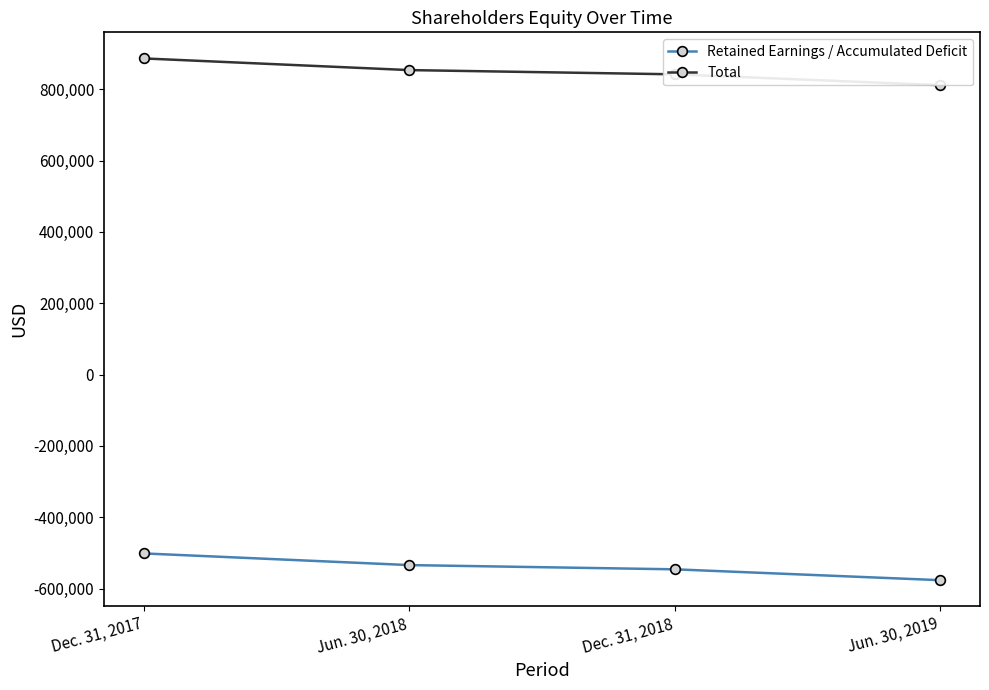

Rank the series by their maximum value, from highest to lowest.

Total, Retained Earnings / Accumulated Deficit